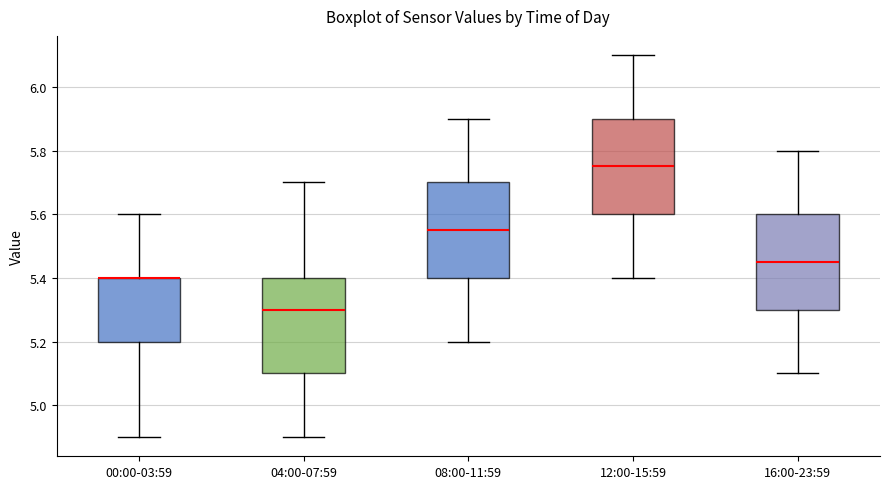

Where does the median line of the box for 08:00-11:59 sit on the y-axis? The values are not printed on the chart, so give them approximately, as read against the axis.

5.56